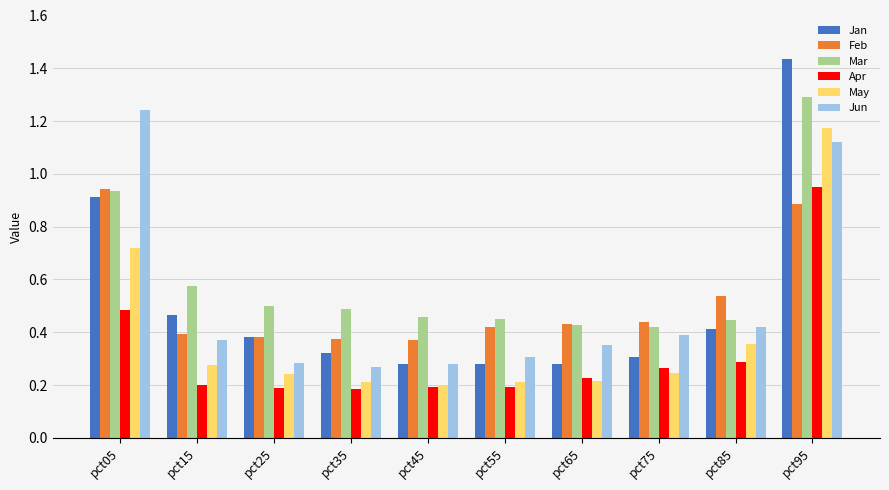

At how many categories does at least one series exceed 0?

10